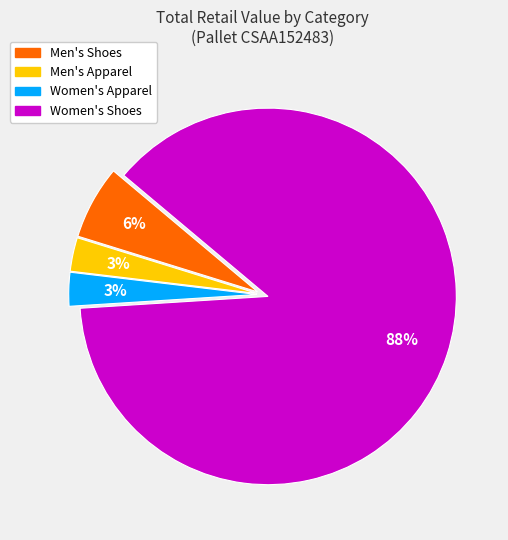

Does Women's Apparel account for over 50% of the chart?

No